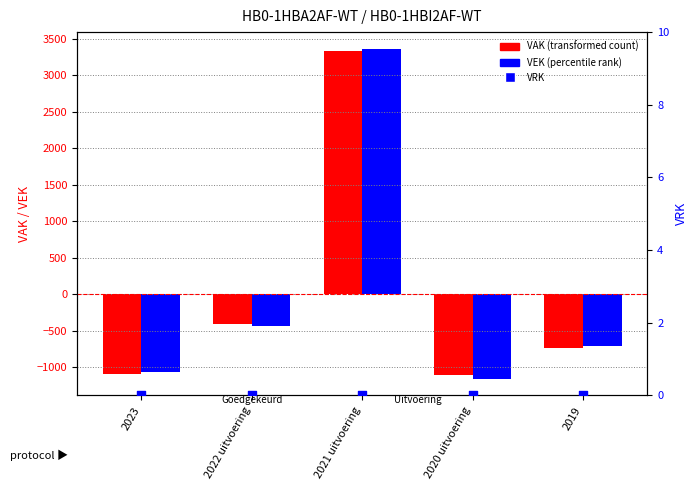

Which series reaches the maximum Y coordinate?

VEK